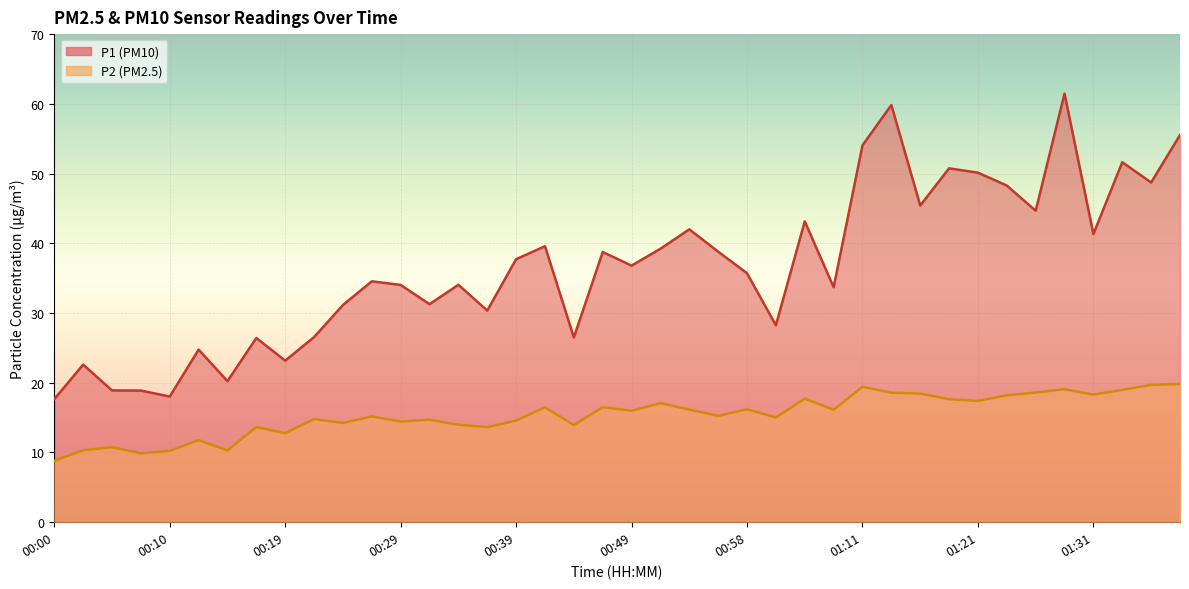

The P2 series shows 2.4 at 00:12. True or false?

False